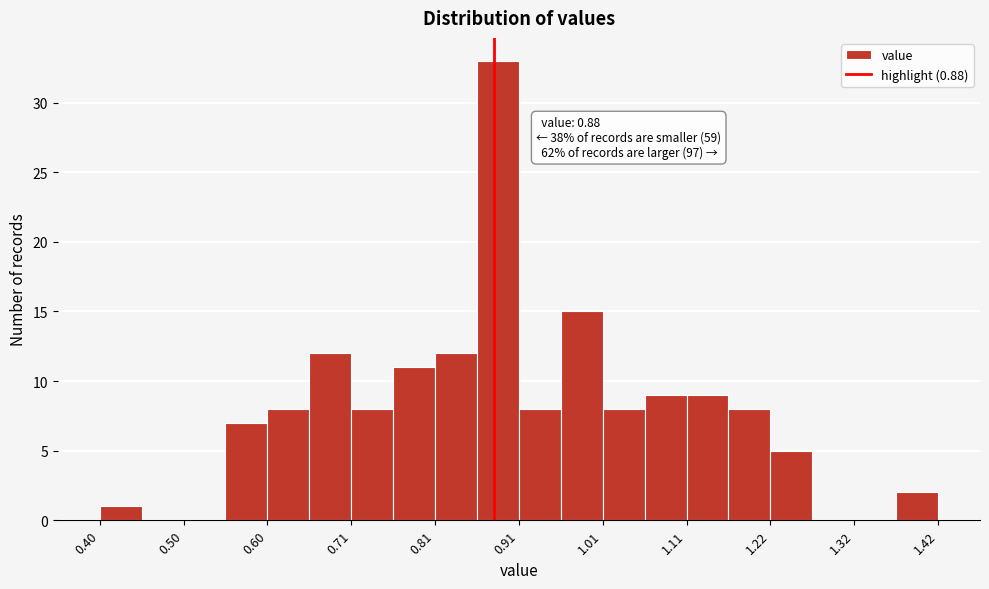

Read against the x-axis, roughly where is the centre of the tallest bar?

0.88